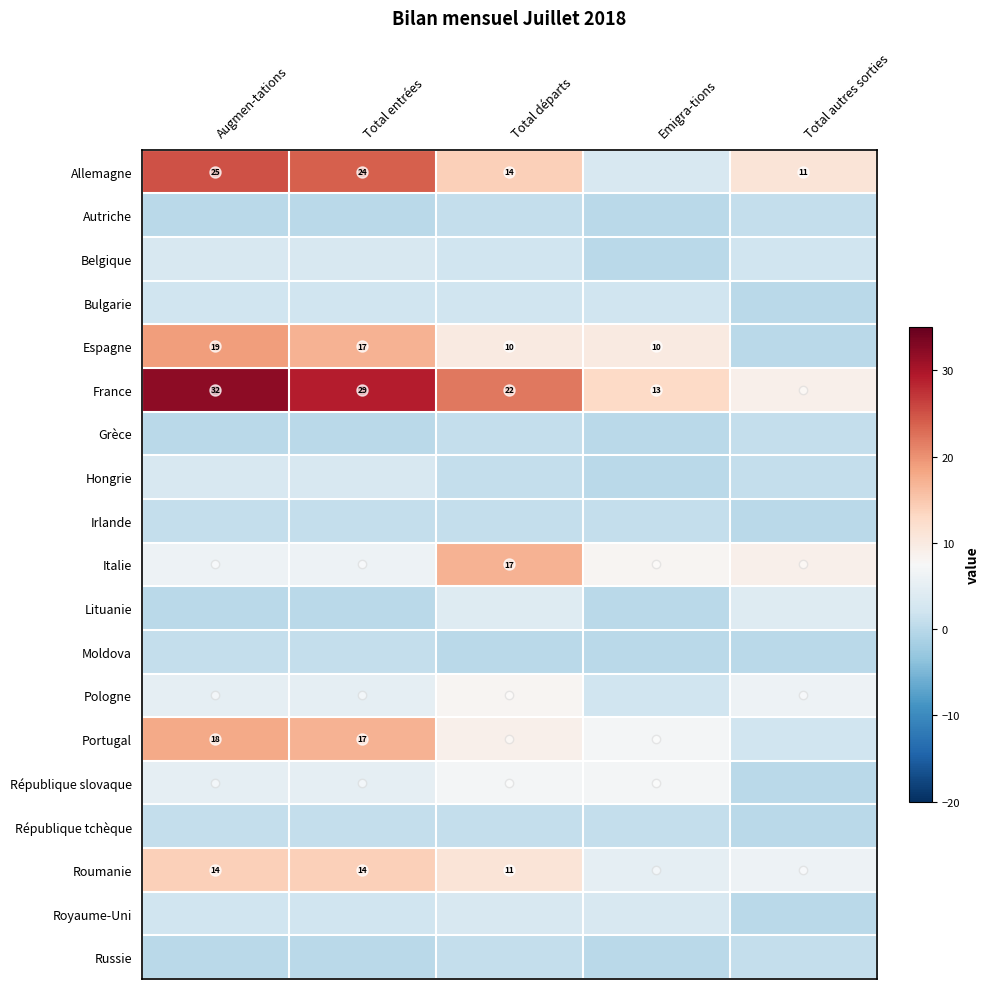

At Total entrées, list the series in order from largest to smallest.

France, Allemagne, Espagne, Portugal, Roumanie, Italie, Pologne, République slovaque, Belgique, Hongrie, Bulgarie, Royaume-Uni, Irlande, Moldova, République tchèque, Autriche, Grèce, Lituanie, Russie